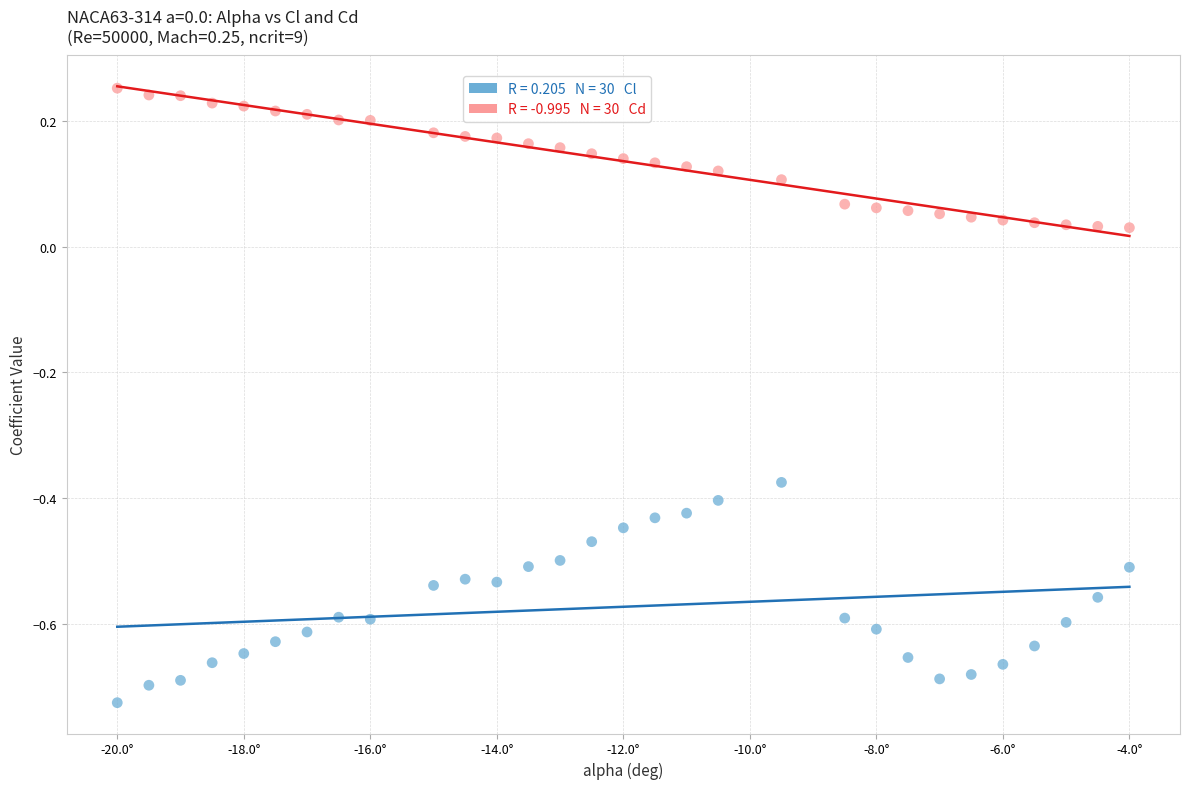

Across all data points, what is the range of X values (max minus min)?

16.0